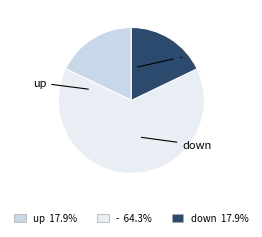

Does any single category account for the majority?

Yes